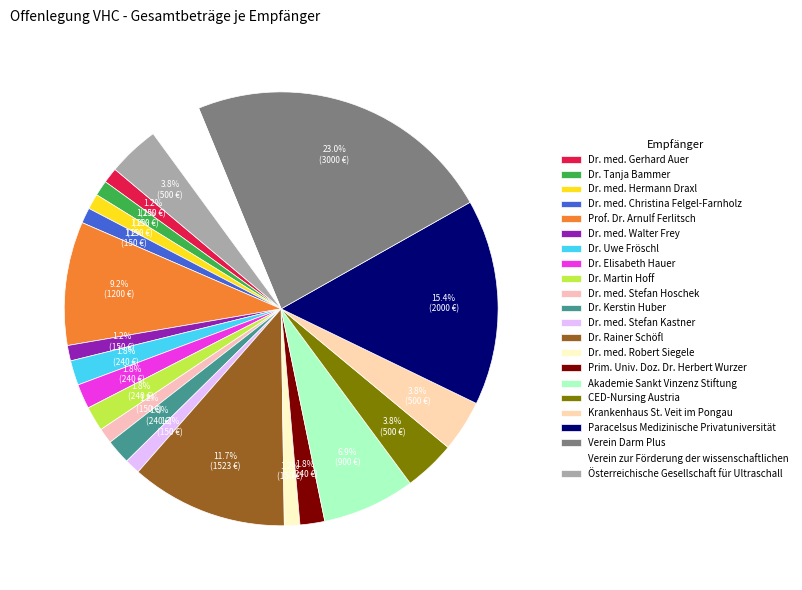

What is the change in value from Dr. Tanja Bammer to Dr. Elisabeth Hauer?

+90